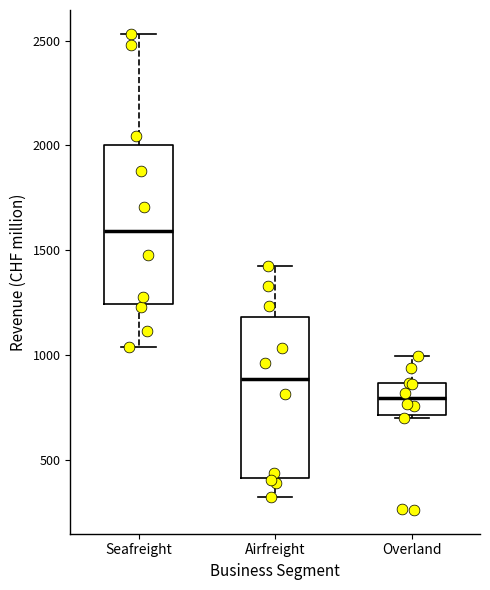

Where is the upper edge of the box for Airfreight on the y-axis? The values are not printed on the chart, so give them approximately, as read against the axis.

1200